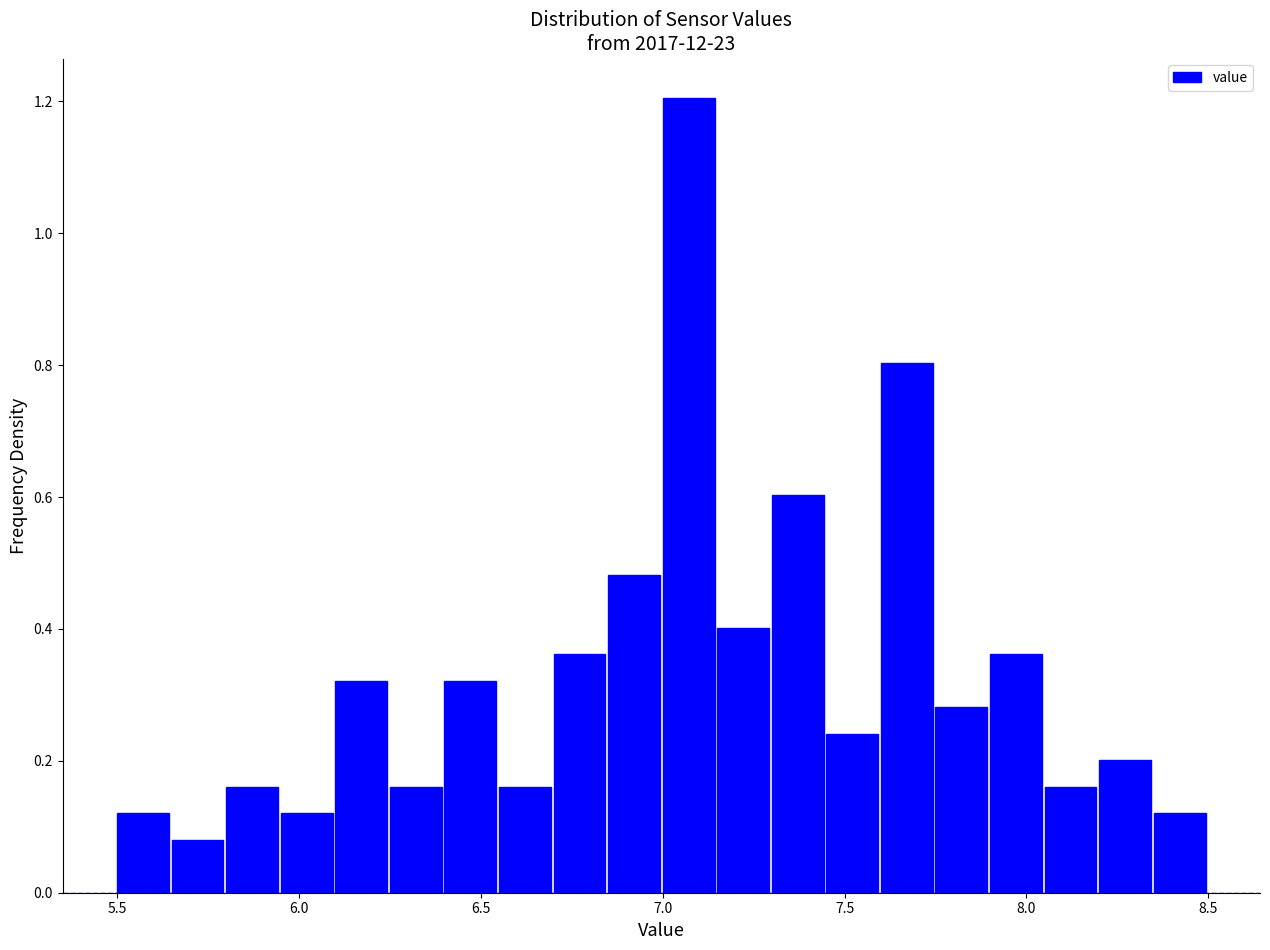

Read against the x-axis, roughly where is the centre of the tallest bar?

7.05